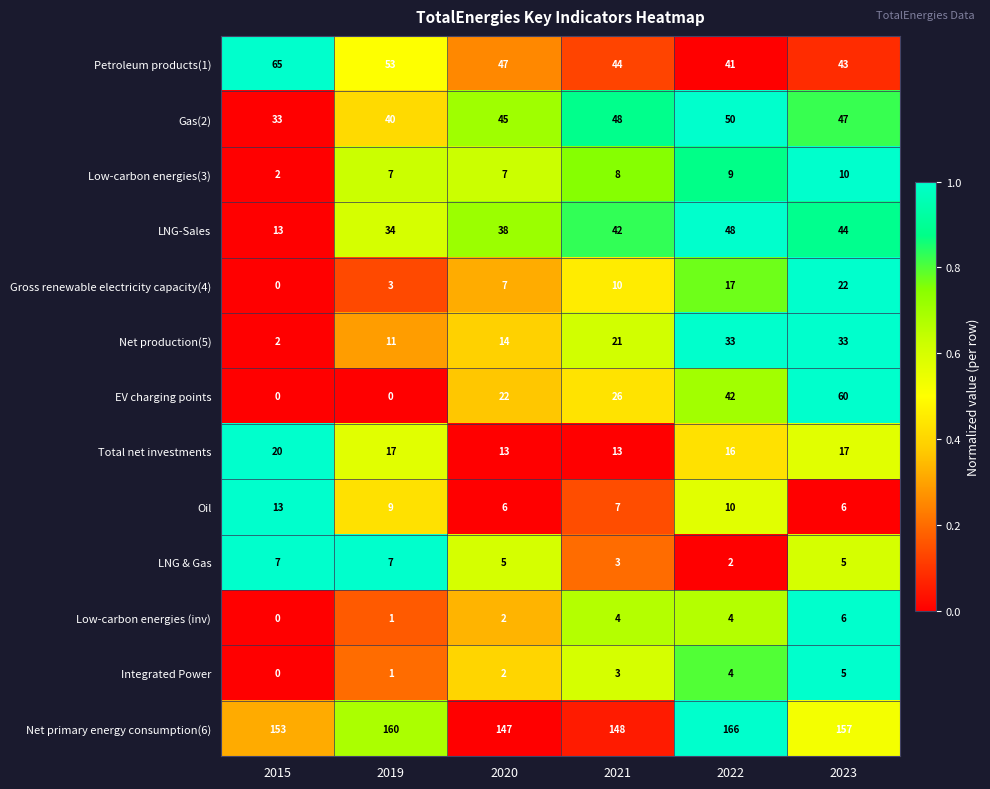

What is the average value of the Net production(5) series?

19